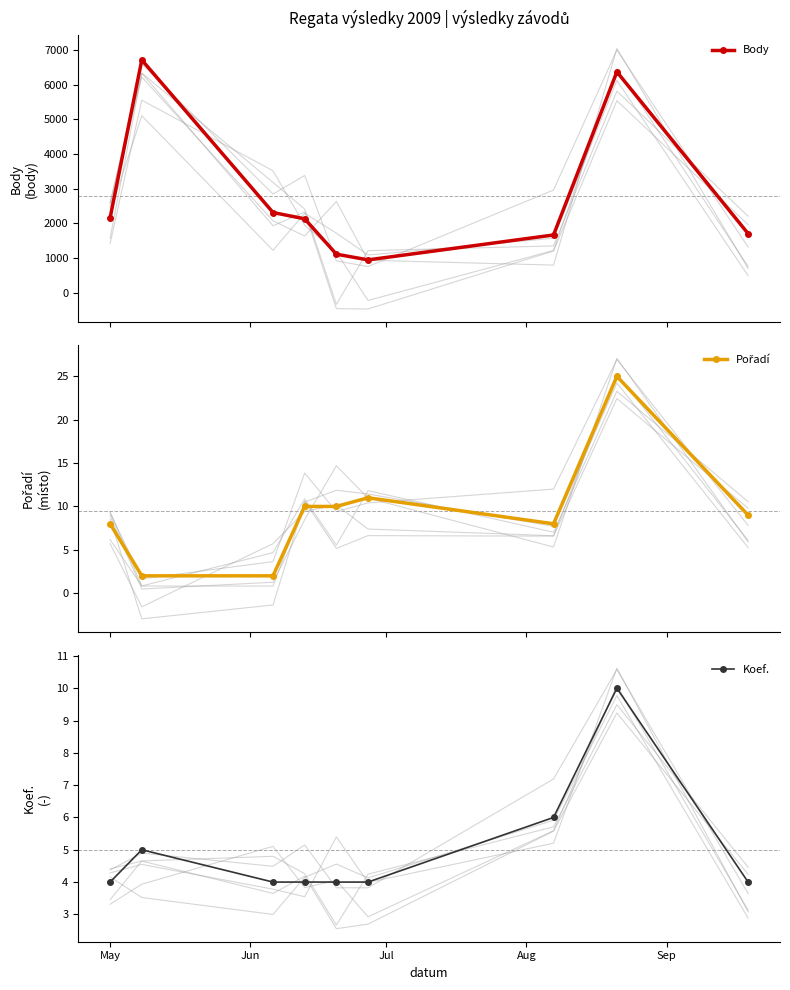

What is the highest value of the Koef. series?

10